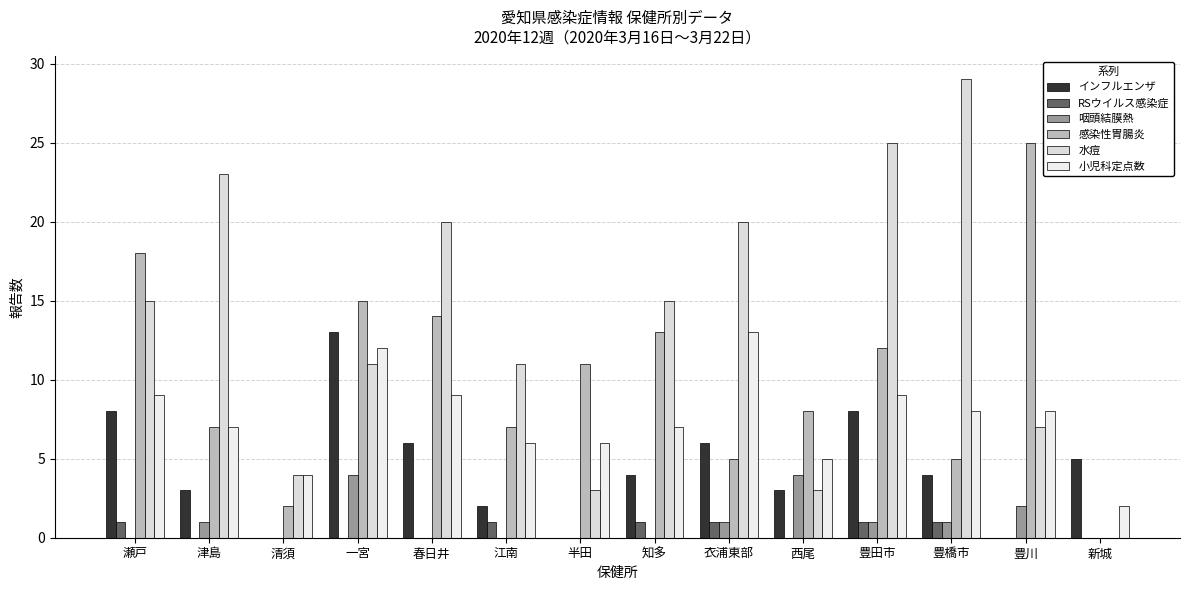

What is the difference between the second highest and second lowest values in the RSウイルス感染症 series?

1